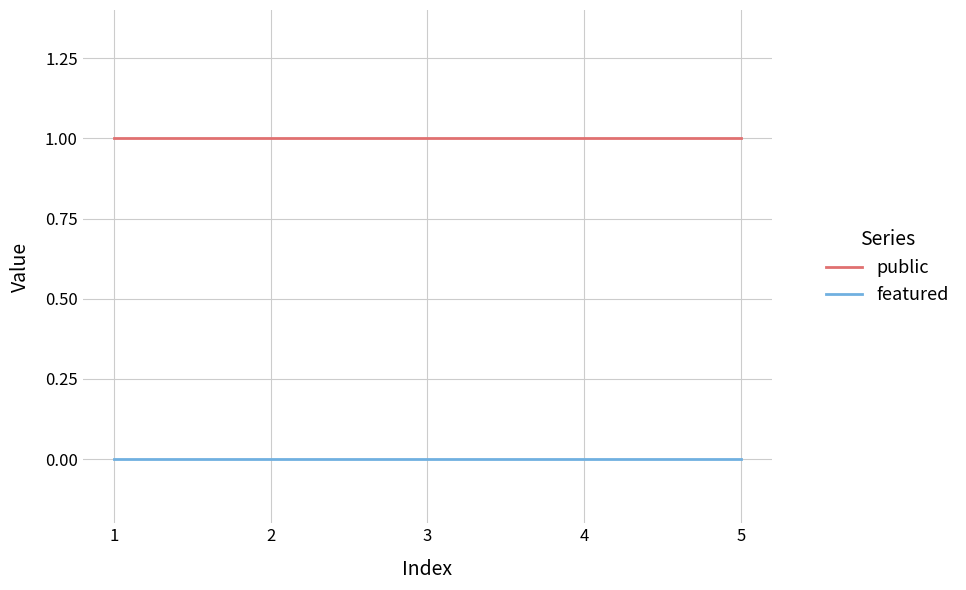

What is the average value of the public series?

1